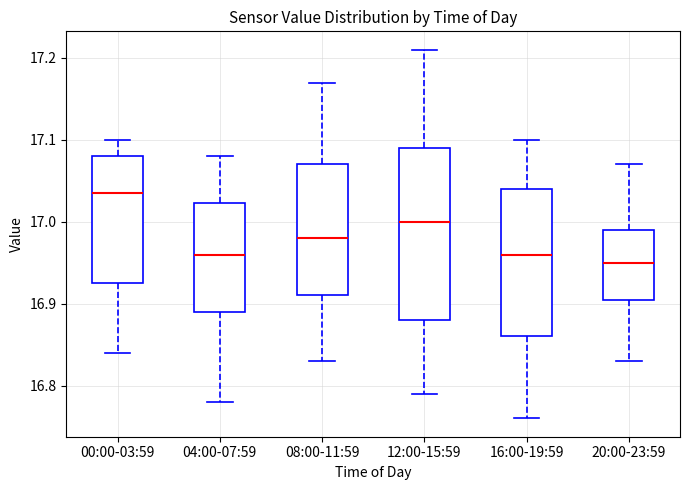

Which box's median line is the lowest?

20:00-23:59